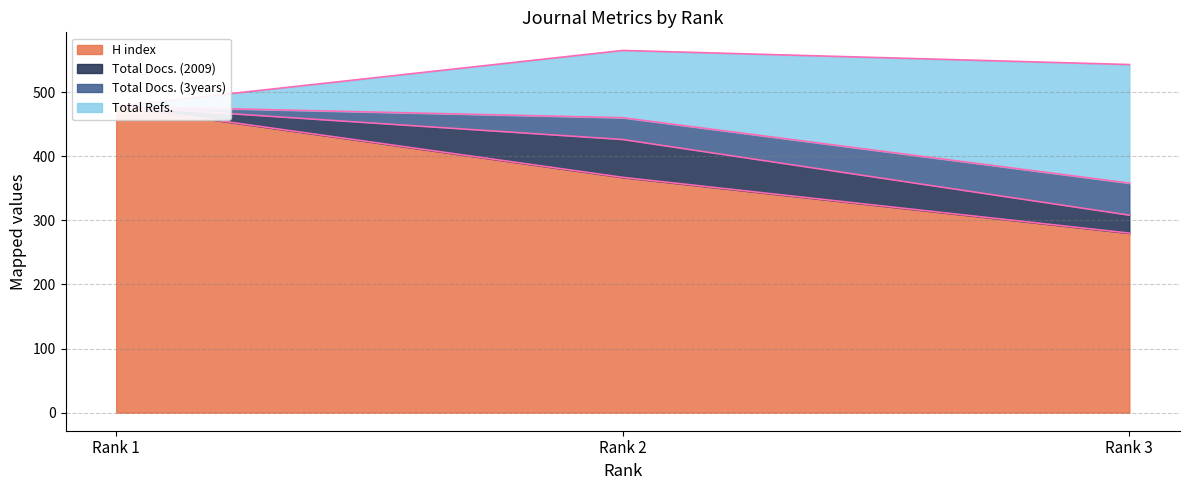

At which label does Total Docs. (3years) first exceed 34?

Rank 3